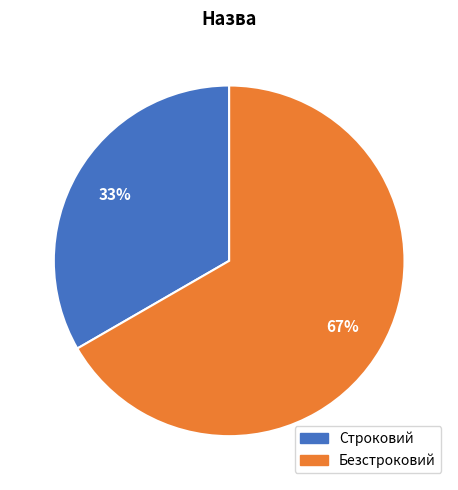

To the nearest percent, what is the combined percentage of Безстроковий and Строковий?

100%